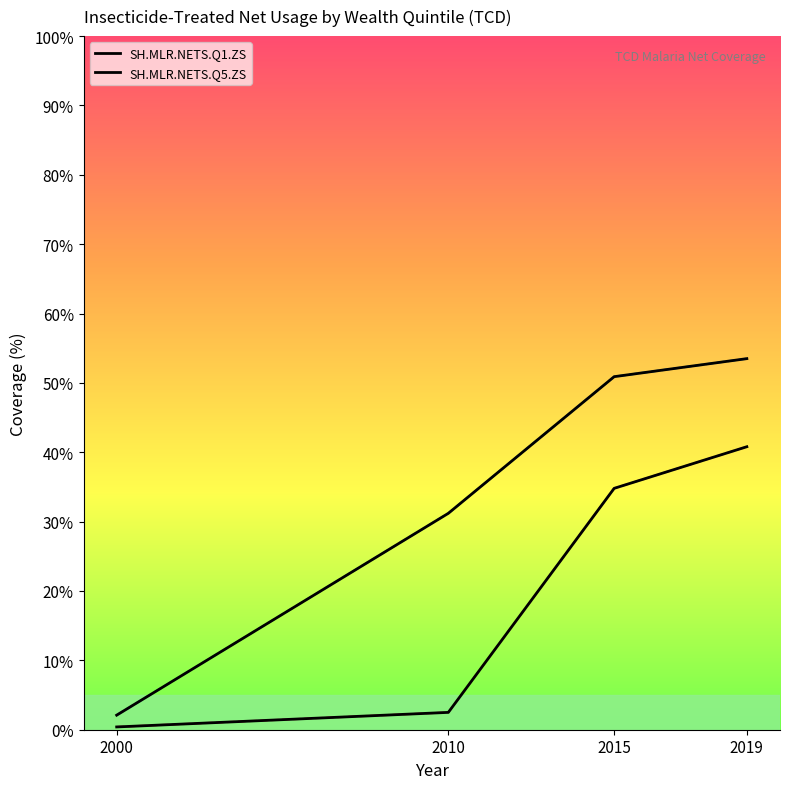

How many lines are shown in the chart?

2